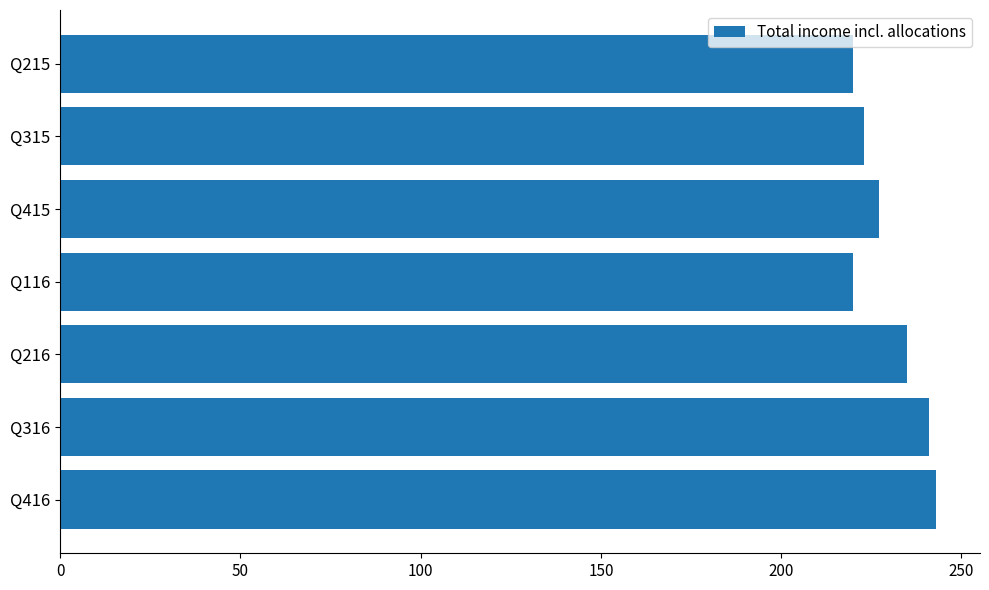

True or false: the data shows 243 at Q416.

True